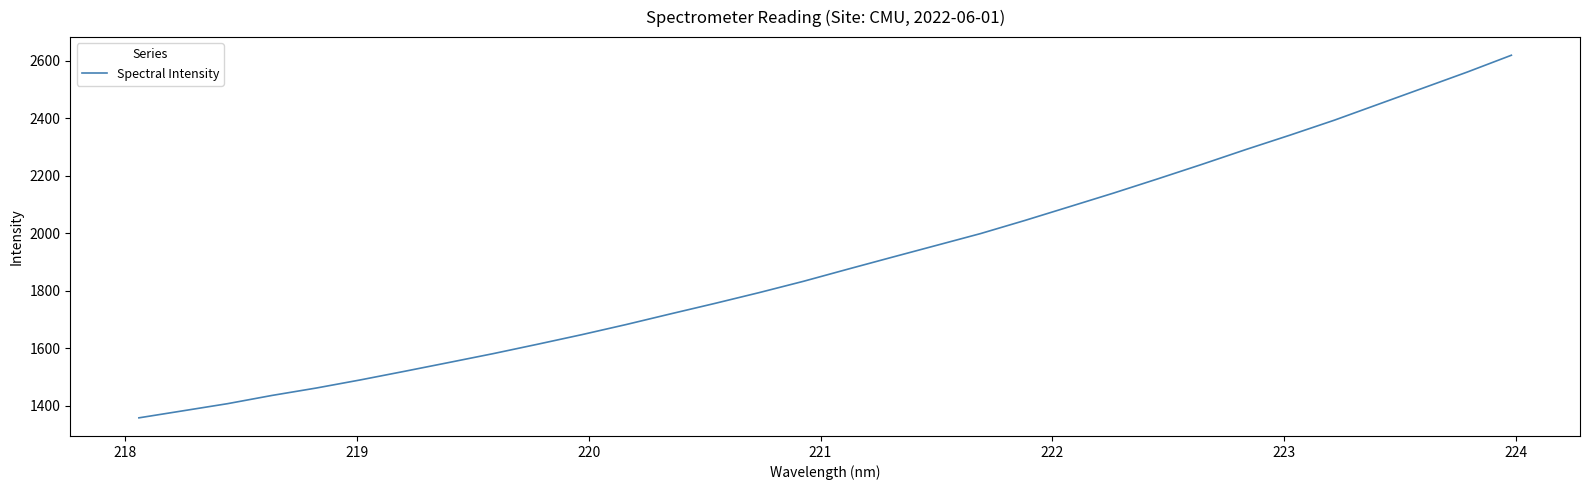

What is the difference between the maximum and minimum values?

1260.0